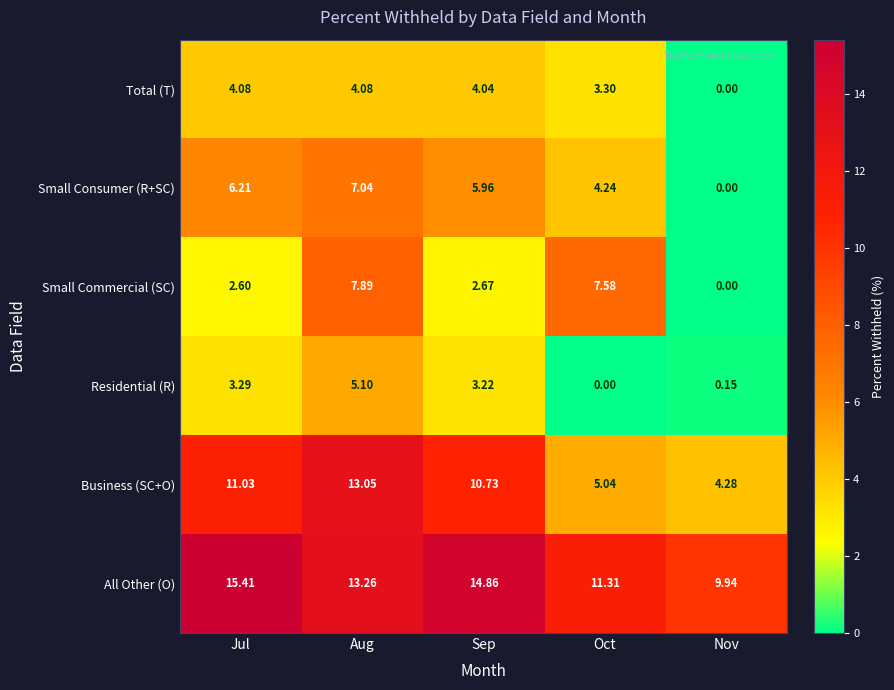

Which category has the highest value across all series?

Jul